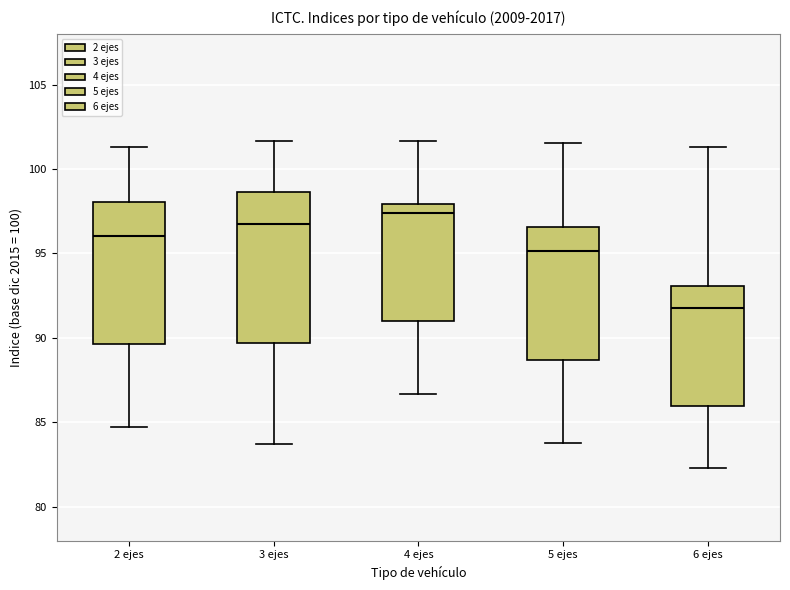

Which box is the tallest, from its lower edge to its upper edge?

3 ejes